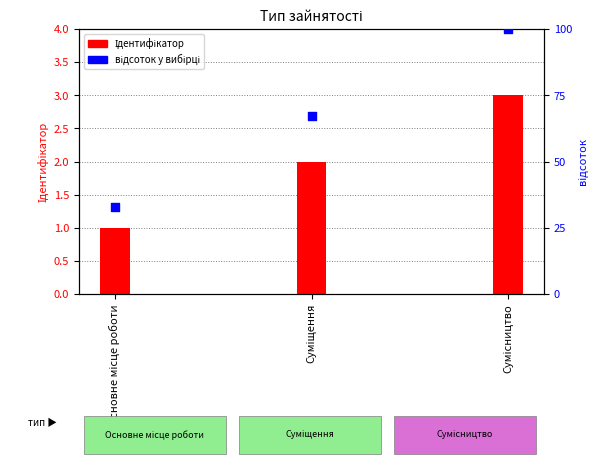

What are all the series names shown in the legend?

Ідентифікатор, відсоток